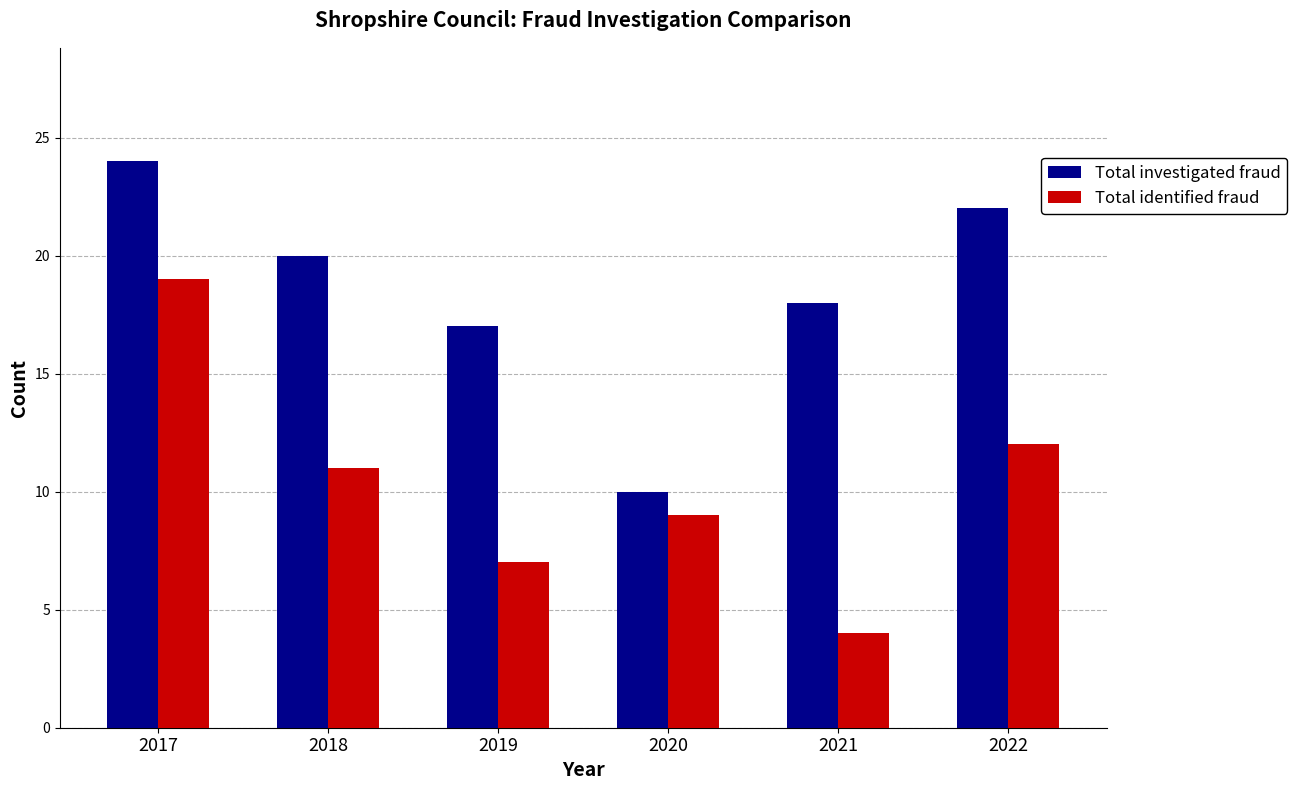

Is the value of Total investigated fraud at 2020 greater than the value of Total identified fraud at 2018?

No